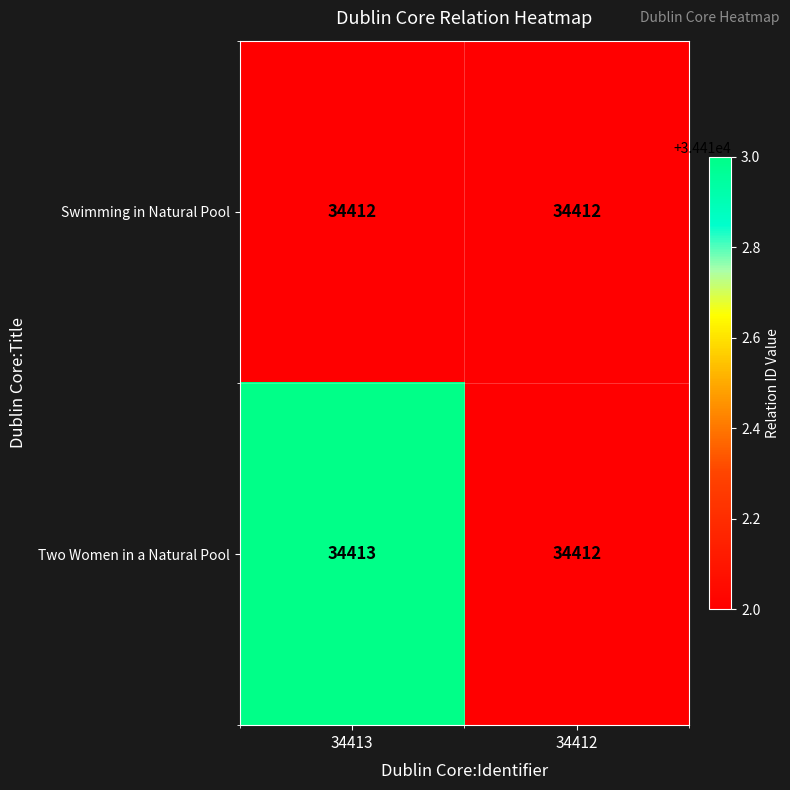

Which series has the largest range (max minus min)?

Two Women in a Natural Pool